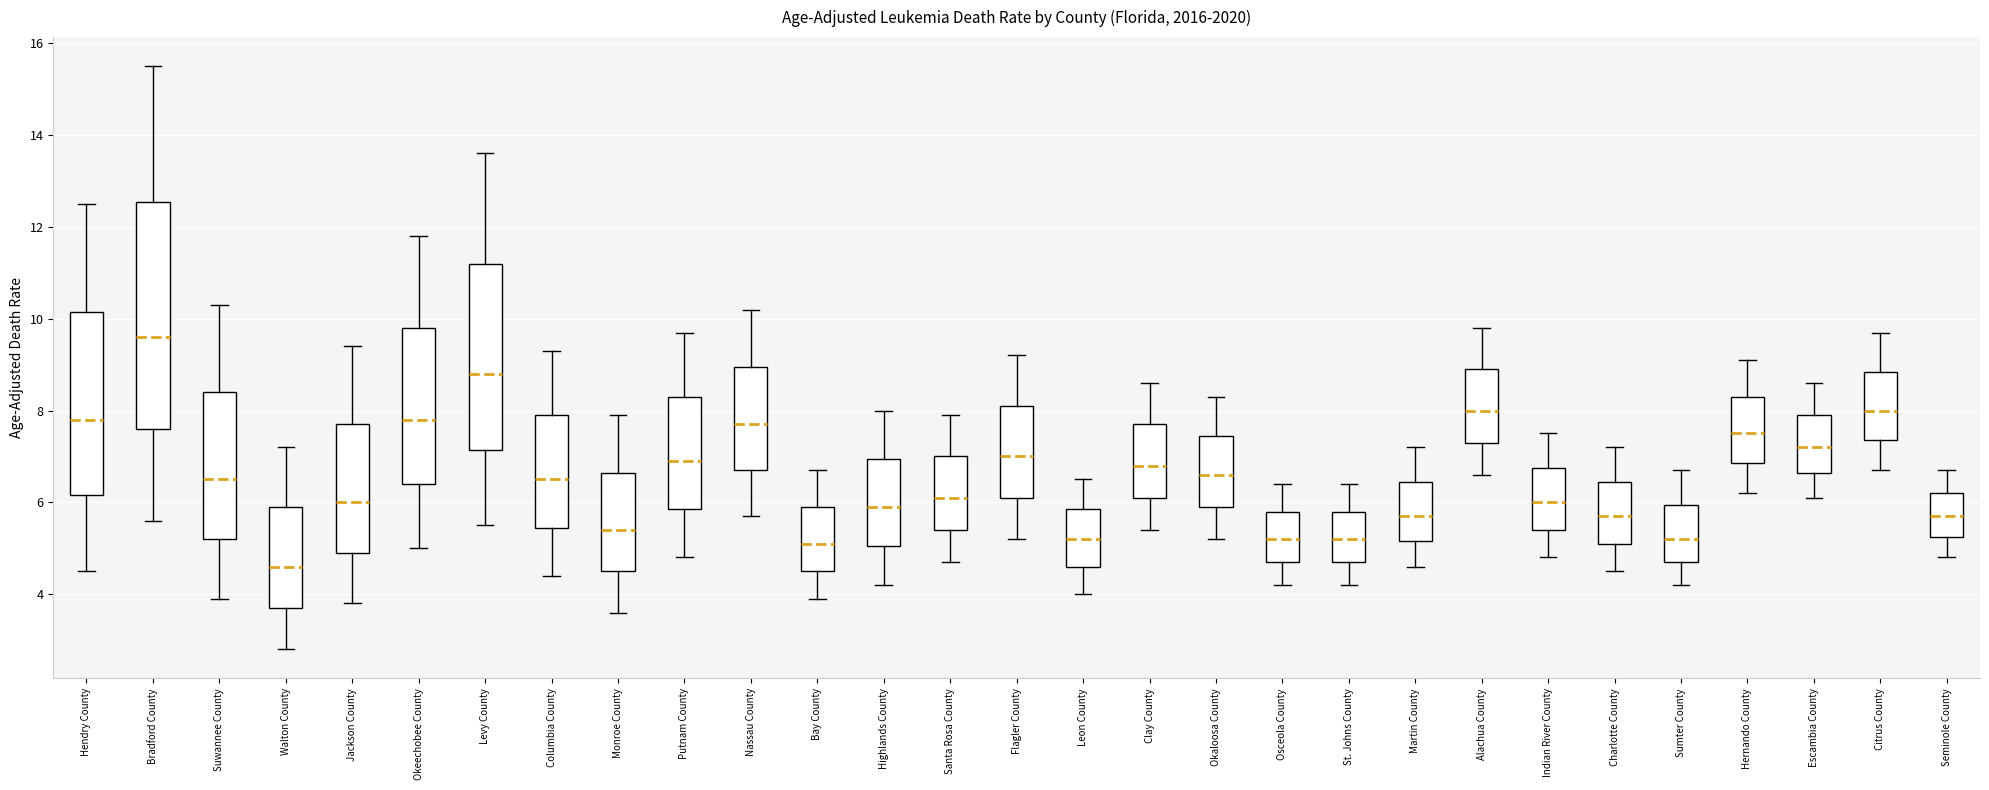

Which box is the tallest, from its lower edge to its upper edge?

Bradford County